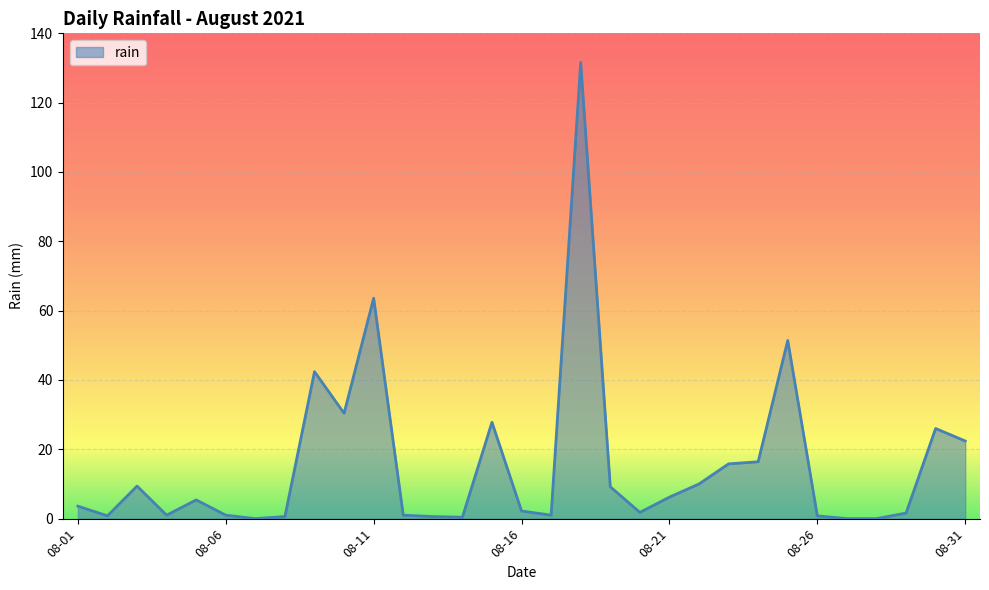

What is the difference between the maximum and minimum values?

131.6